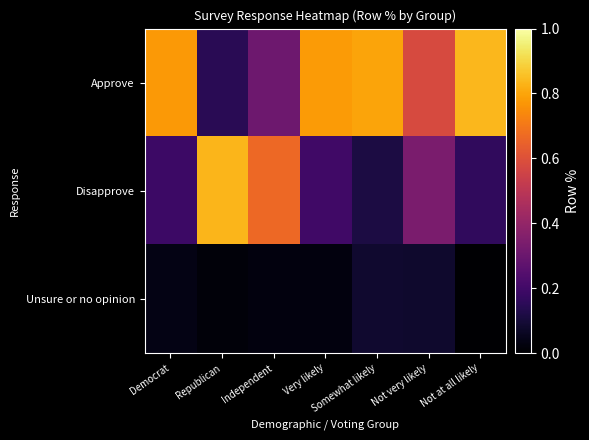

List the series in order of their peak value, highest first.

Approve, Disapprove, Unsure or no opinion